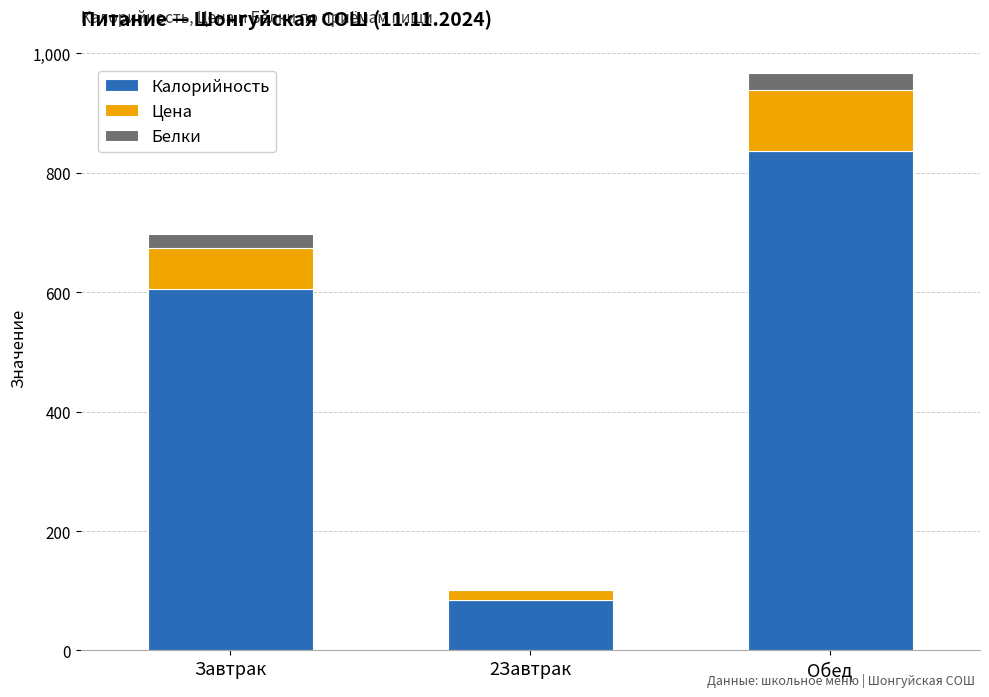

Where is Калорийность nearest to the value 460?

Завтрак